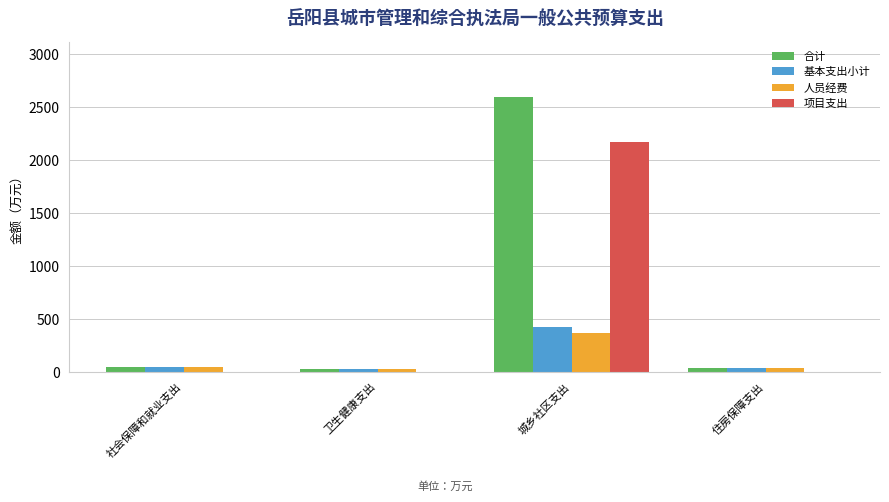

Where does the 人员经费 series first go above 51?

社会保障和就业支出